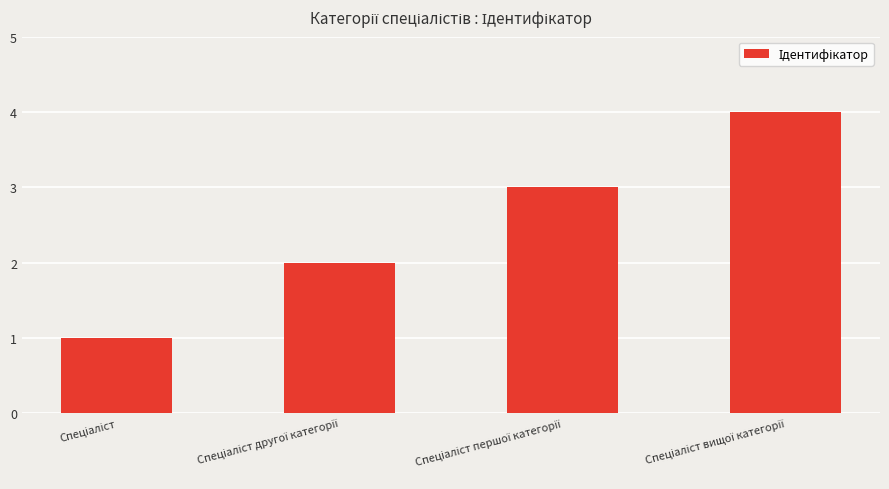

What is the greatest value displayed?

4